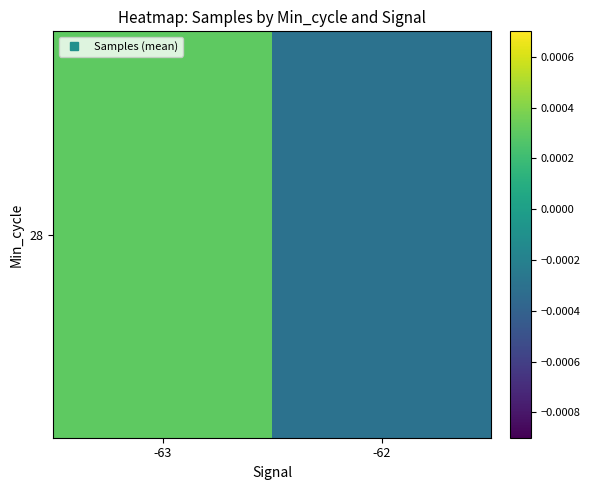

The chart shows a value of -0.0 at -62. True or false?

True